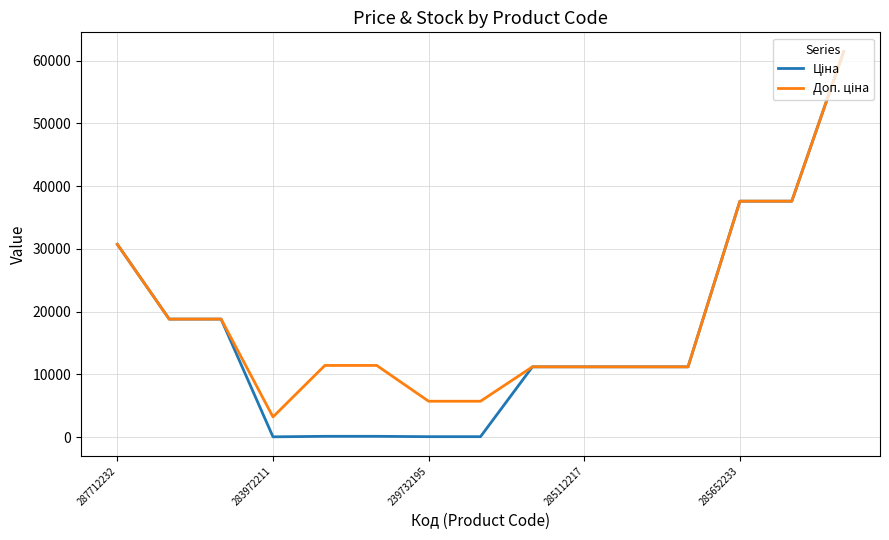

True or false: Ціна and Доп. ціна intersect in this chart.

False